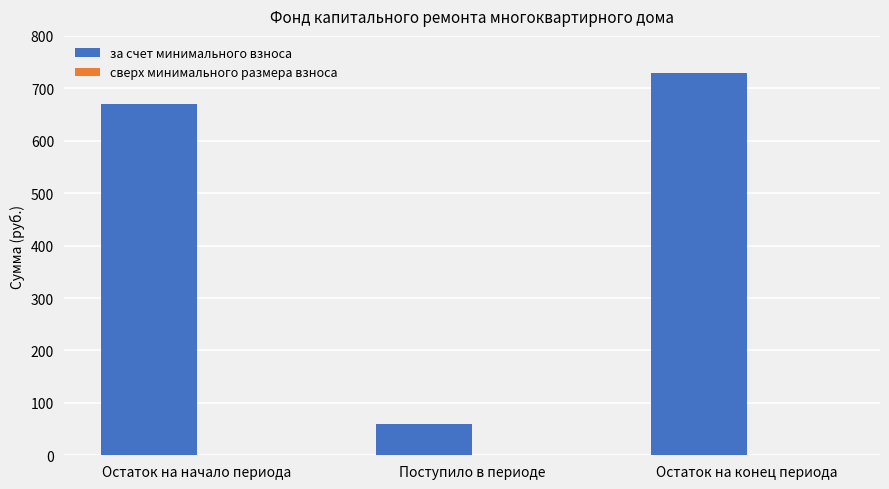

Does the chart contain any negative values?

No